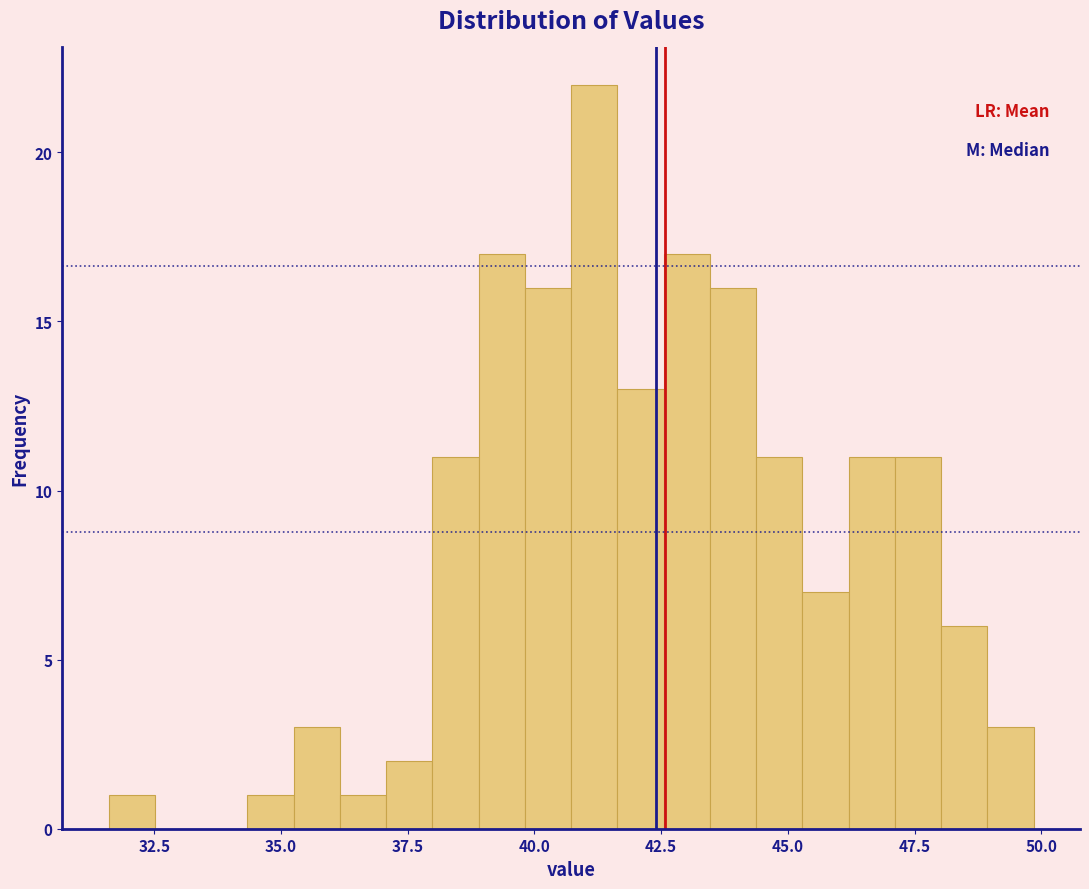

Read against the x-axis, roughly where is the centre of the tallest bar?

41.0